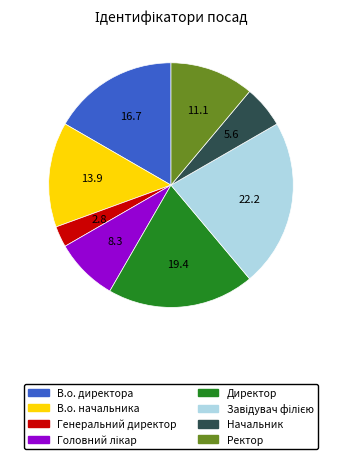

Which slice is the smallest?

Генеральний директор